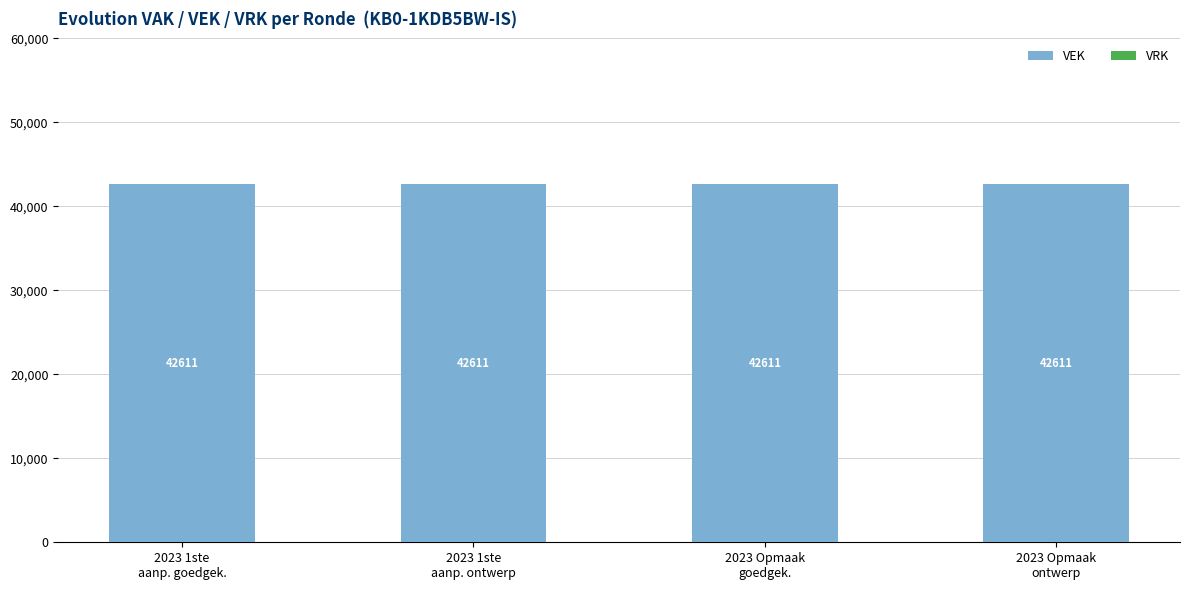

Is it true that VRK equals 0 at 2023 Opmaak
goedgek.?

True